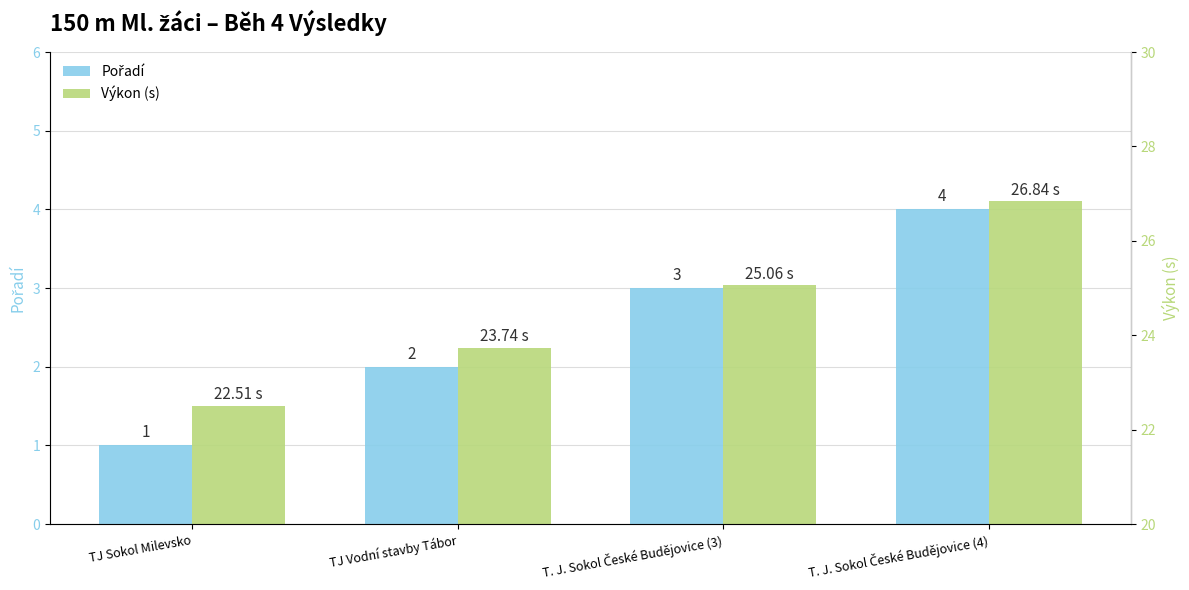

What is the minimum value for Pořadí?

1.0